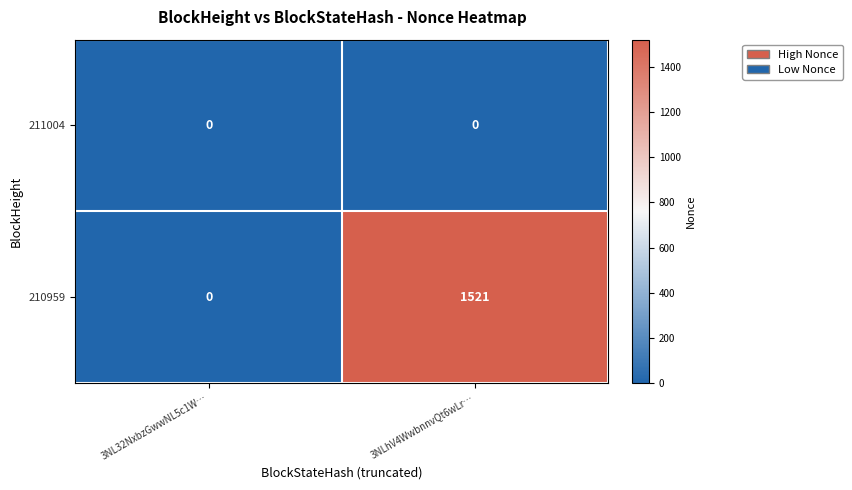

What is the maximum value shown in the chart?

1521